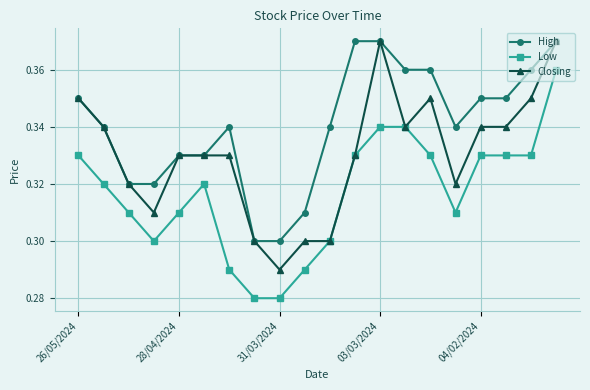

How many Closing values are between 0 and 1?

20